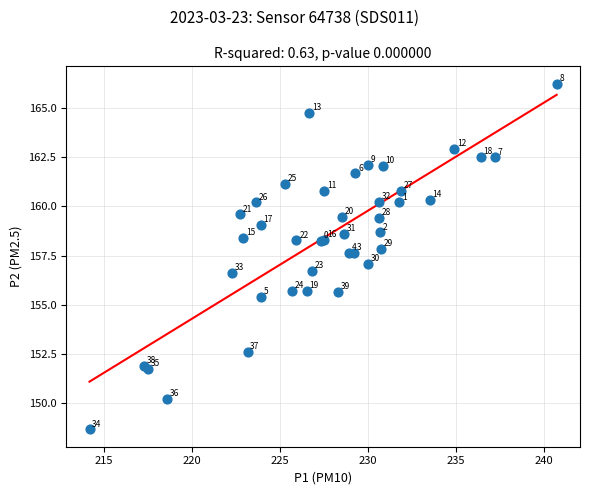

What Y value in the scatter plot is closest to 157?

157.1